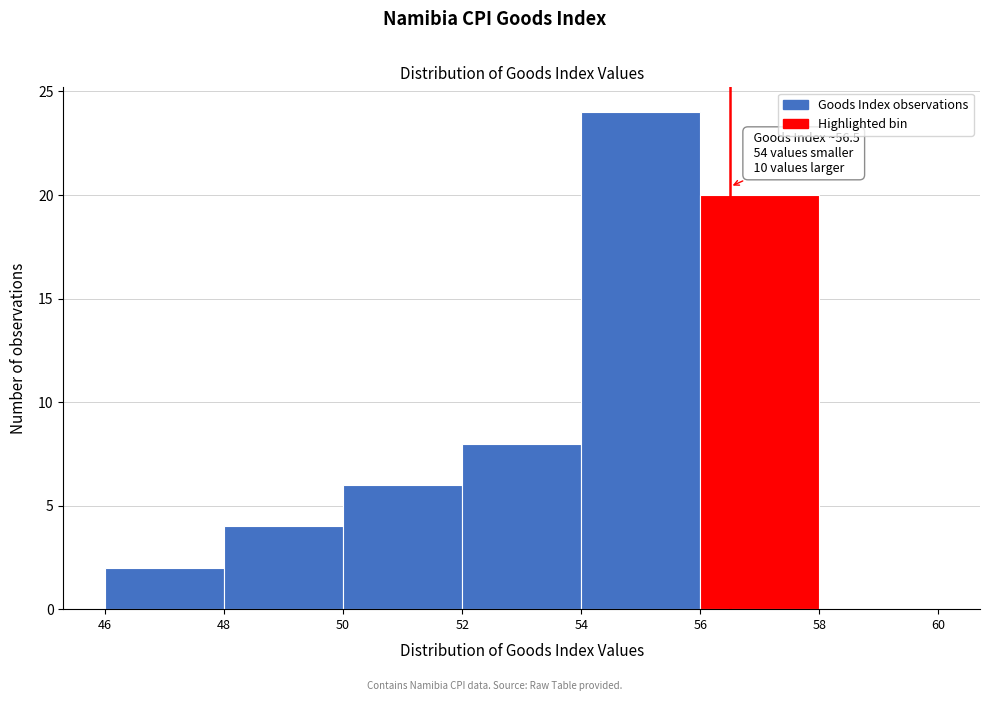

Which range on the x-axis has the tallest bar?

54 to 56